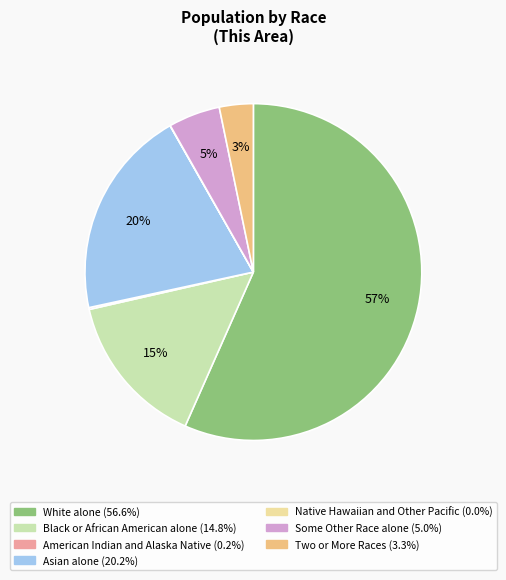

True or false: Some Other Race alone accounts for 5% of the total.

True